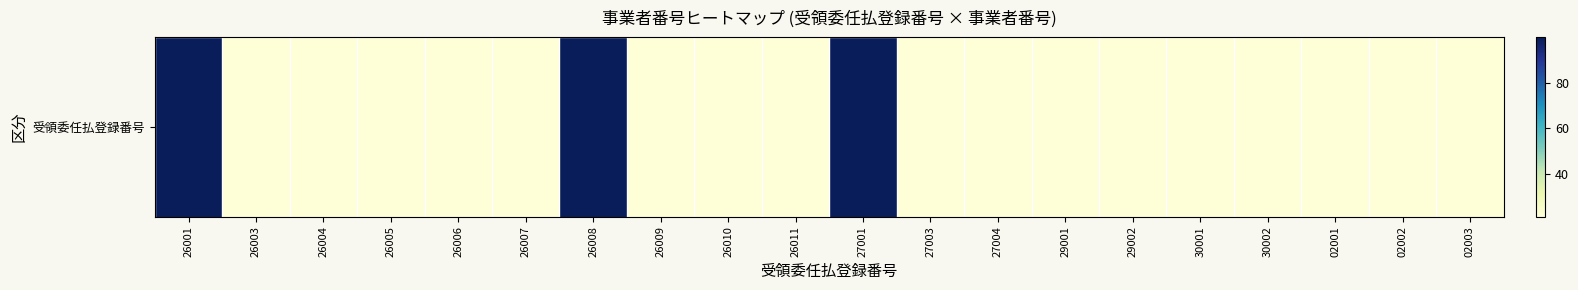

Rank the categories by value from lowest to highest.

26004, 26003, 26005, 26006, 27003, 30001, 29002, 30002, 27004, 26009, 26007, 29001, 02001, 02002, 02003, 26011, 26010, 27001, 26008, 26001